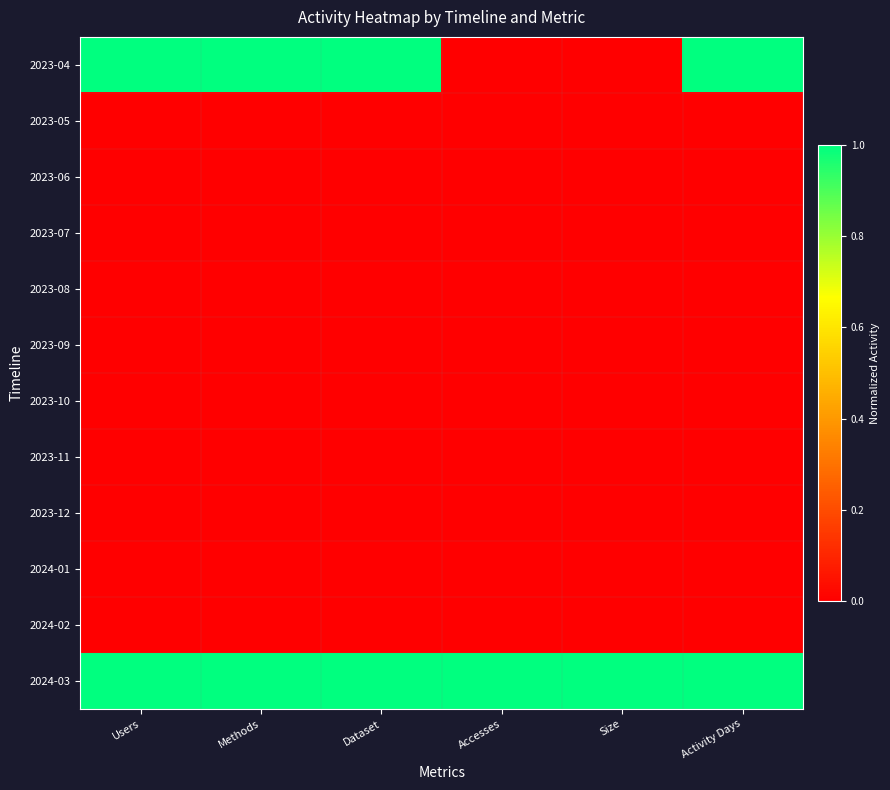

Reading right to left, what are all the values shown in this chart?

2023-04: Activity Days=1.0	Size=0.0	Accesses=0.0	Dataset=1.0	Methods=1.0	Users=1.0
2023-05: Activity Days=0.0	Size=0.0	Accesses=0.0	Dataset=0.0	Methods=0.0	Users=0.0
2023-06: Activity Days=0.0	Size=0.0	Accesses=0.0	Dataset=0.0	Methods=0.0	Users=0.0
2023-07: Activity Days=0.0	Size=0.0	Accesses=0.0	Dataset=0.0	Methods=0.0	Users=0.0
2023-08: Activity Days=0.0	Size=0.0	Accesses=0.0	Dataset=0.0	Methods=0.0	Users=0.0
2023-09: Activity Days=0.0	Size=0.0	Accesses=0.0	Dataset=0.0	Methods=0.0	Users=0.0
2023-10: Activity Days=0.0	Size=0.0	Accesses=0.0	Dataset=0.0	Methods=0.0	Users=0.0
2023-11: Activity Days=0.0	Size=0.0	Accesses=0.0	Dataset=0.0	Methods=0.0	Users=0.0
2023-12: Activity Days=0.0	Size=0.0	Accesses=0.0	Dataset=0.0	Methods=0.0	Users=0.0
2024-01: Activity Days=0.0	Size=0.0	Accesses=0.0	Dataset=0.0	Methods=0.0	Users=0.0
2024-02: Activity Days=0.0	Size=0.0	Accesses=0.0	Dataset=0.0	Methods=0.0	Users=0.0
2024-03: Activity Days=1.0	Size=1.0	Accesses=1.0	Dataset=1.0	Methods=1.0	Users=1.0